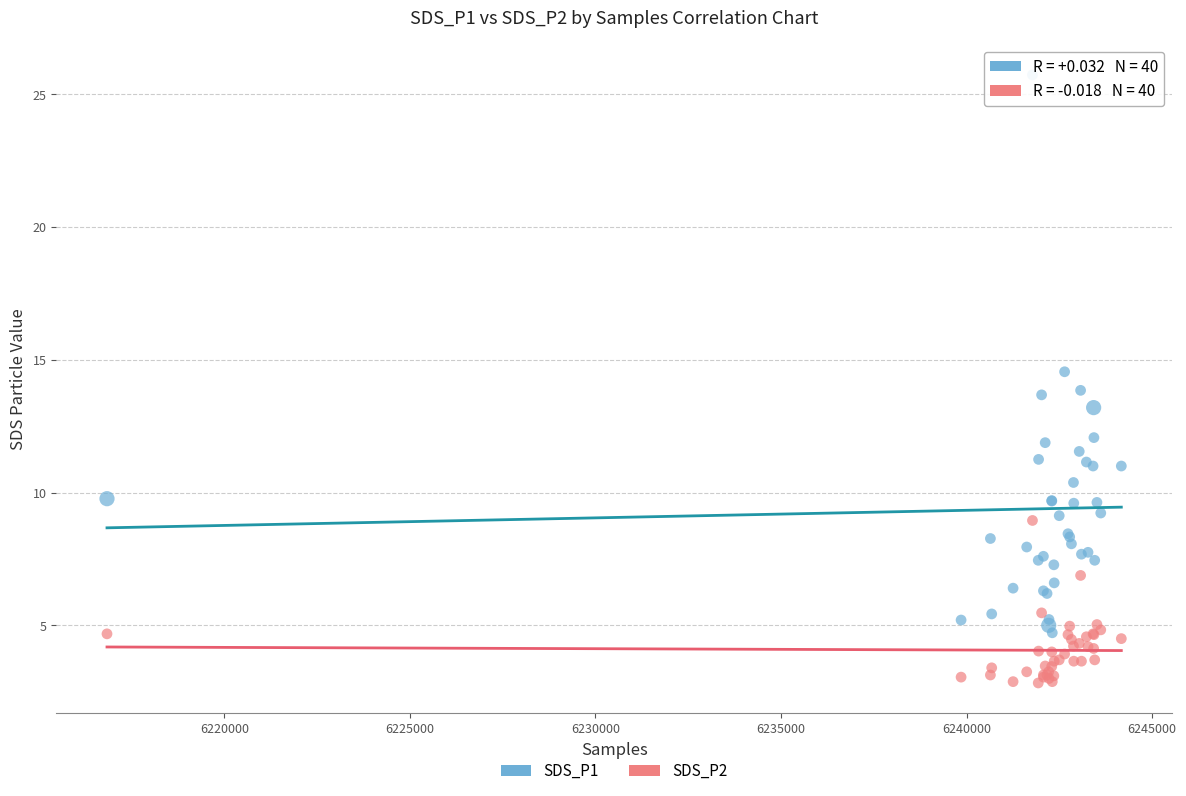

Which series reaches the maximum Y coordinate?

SDS_P1